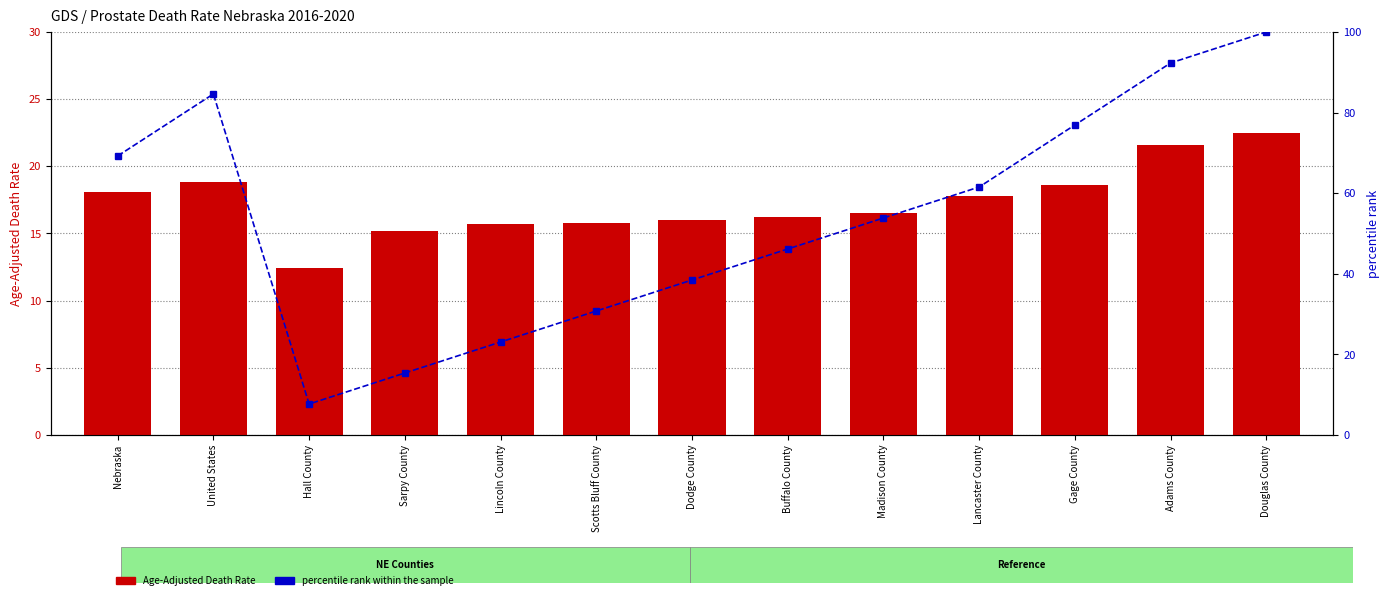

What is the value of the Age-Adjusted Death Rate bar at the 4th from the left?

15.2